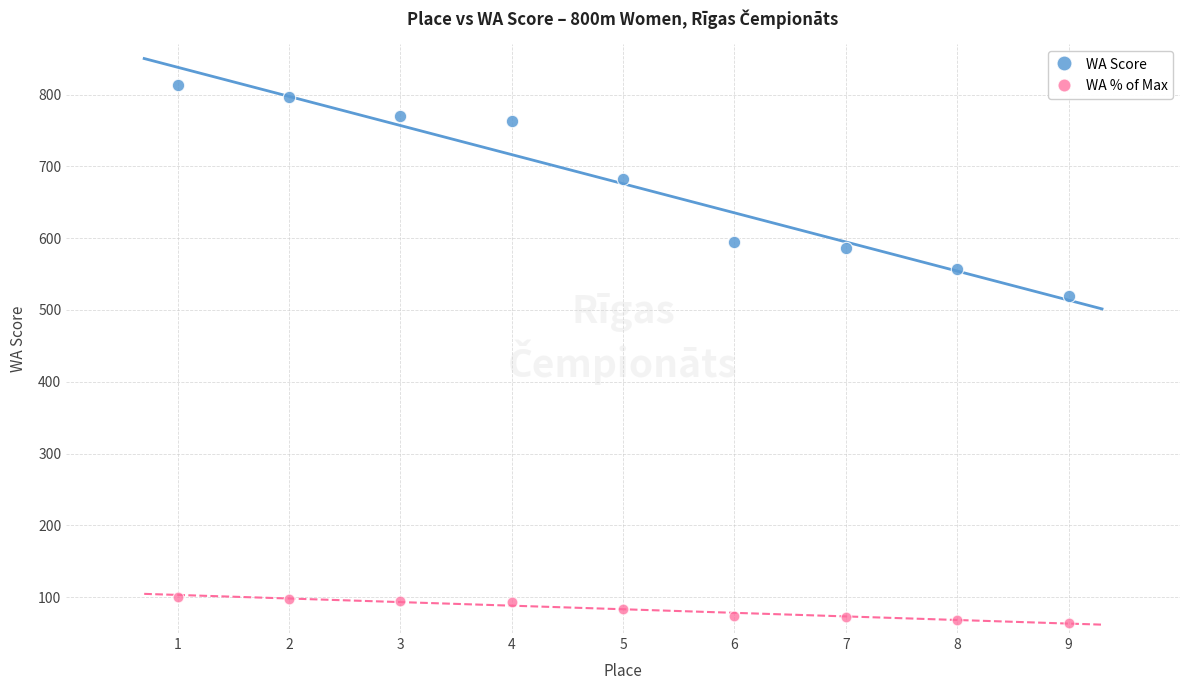

What are all the series names shown in the legend?

WA Score, WA % of Max